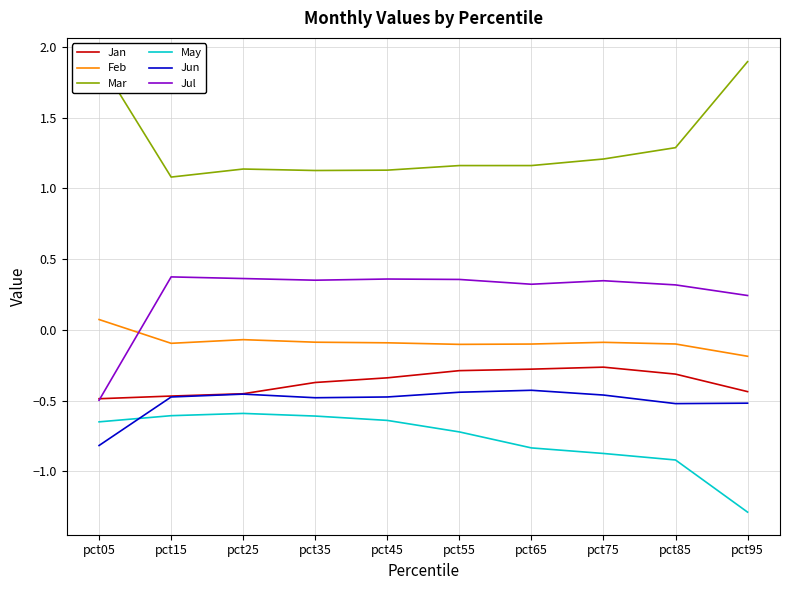

What is the value of the Jun point at the 6th from the left?

-0.4